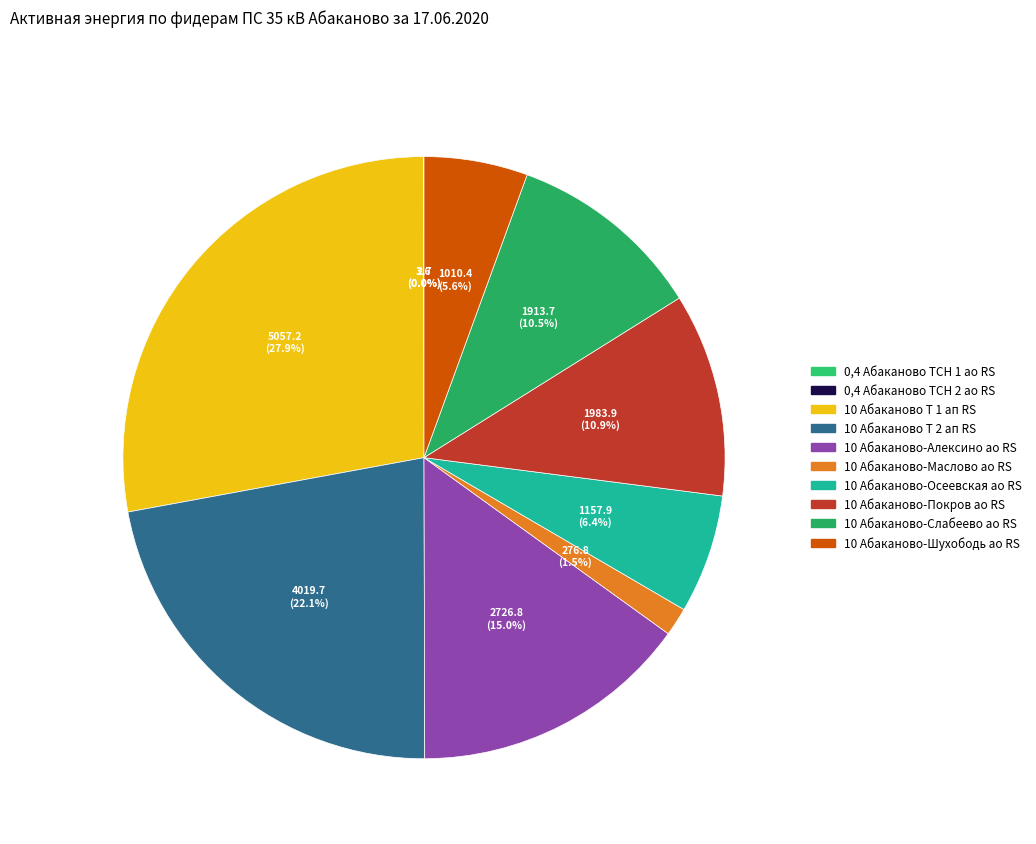

To the nearest percent, what percentage of the pie is 10 Абаканово-Маслово ао RS?

2%